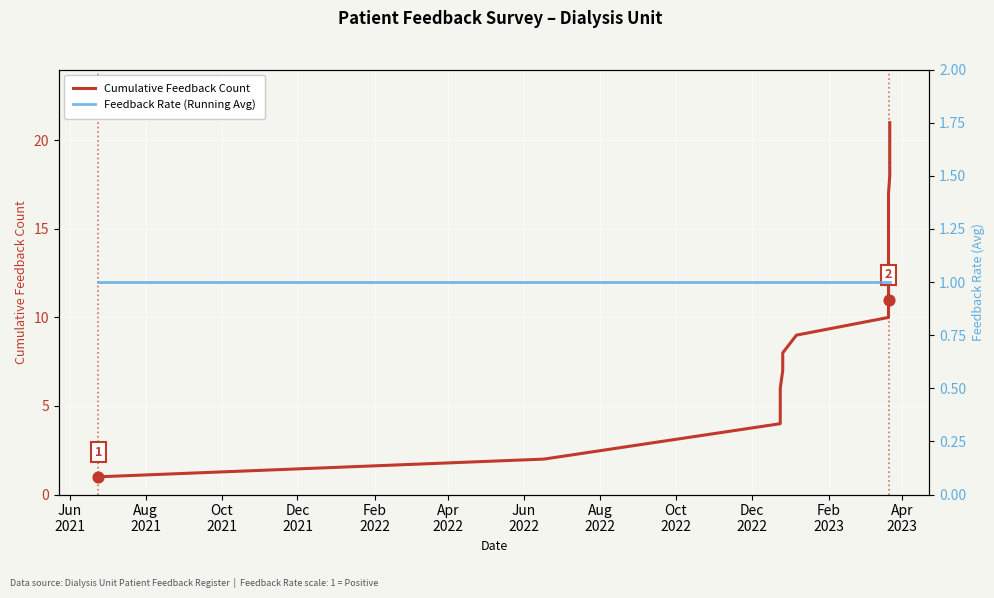

What are all the series names shown in the legend?

Cumulative Feedback Count, Feedback Rate (Running Avg)